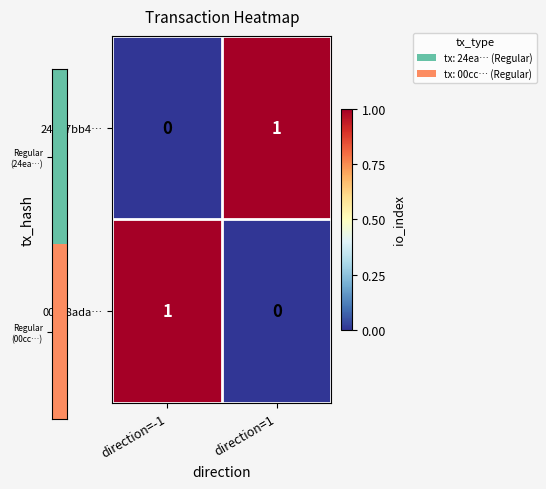

The 00cc8ada… series shows 0 at direction=1. True or false?

True